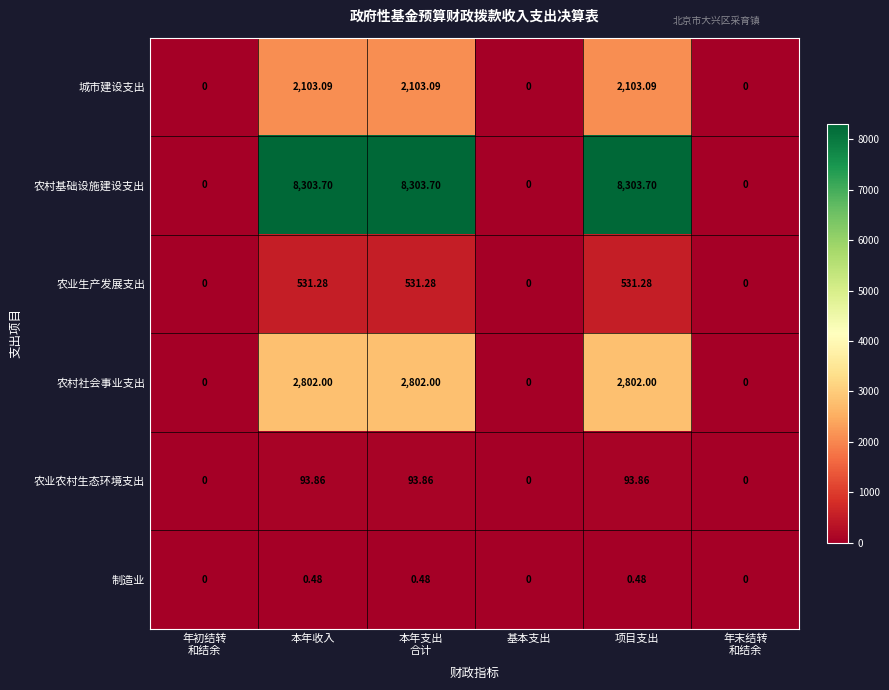

Which series changed the most between 本年收入 and 基本支出?

农村基础设施建设支出